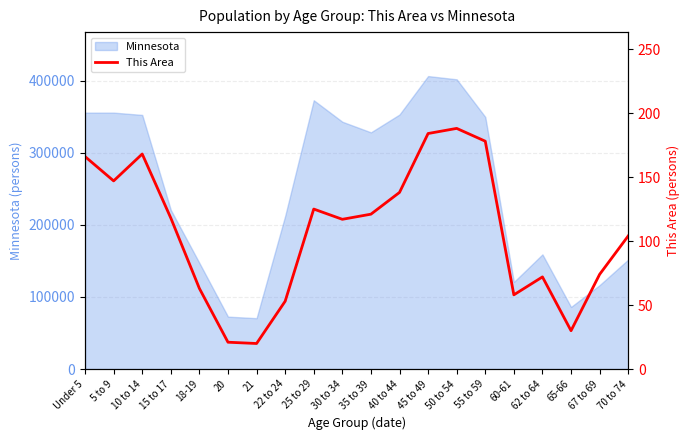

Approximately how many times larger is the value at 25 to 29 compared to 62 to 64?

1.7